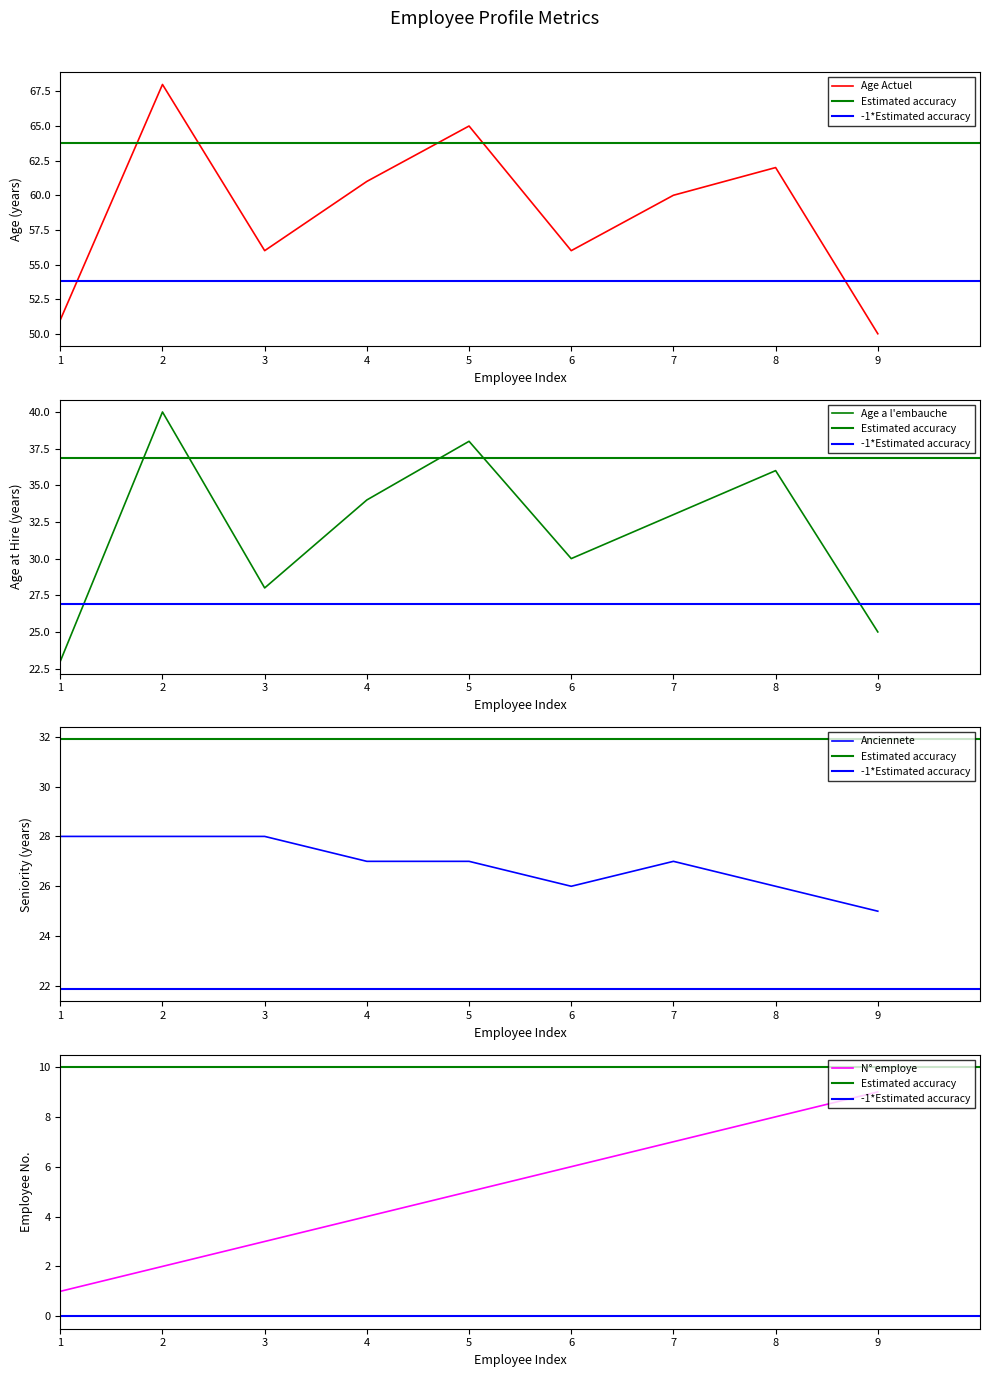

The value of Age Actuel at 3 is 98. True or false?

False